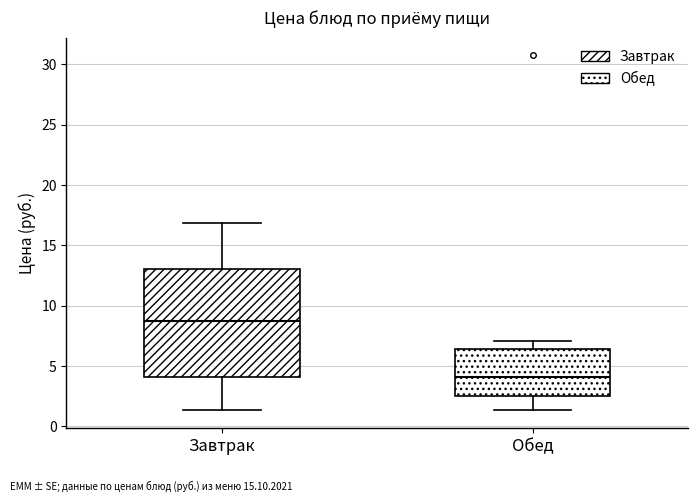

Reading left to right, read every box against the y-axis: the position of its median line, the range the box covers, and the ends of its whiskers. The values are not printed on the chart, so give them approximately, as read against the axis.

Завтрак: median 8.5, box 4.0 to 13.0, whiskers 1.5 to 17.0
Обед: median 4.0, box 2.5 to 6.5, whiskers 1.5 to 7.0